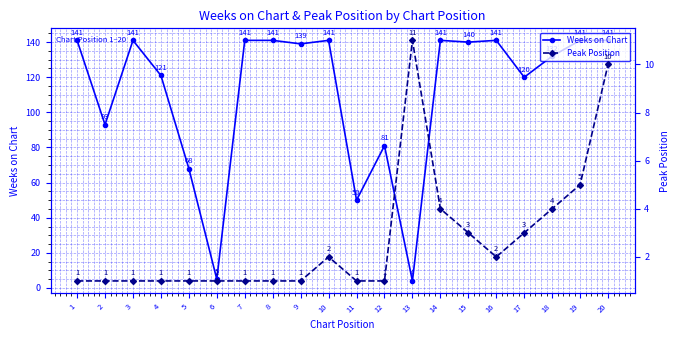

How many values in the Weeks on Chart series are below 140?

10